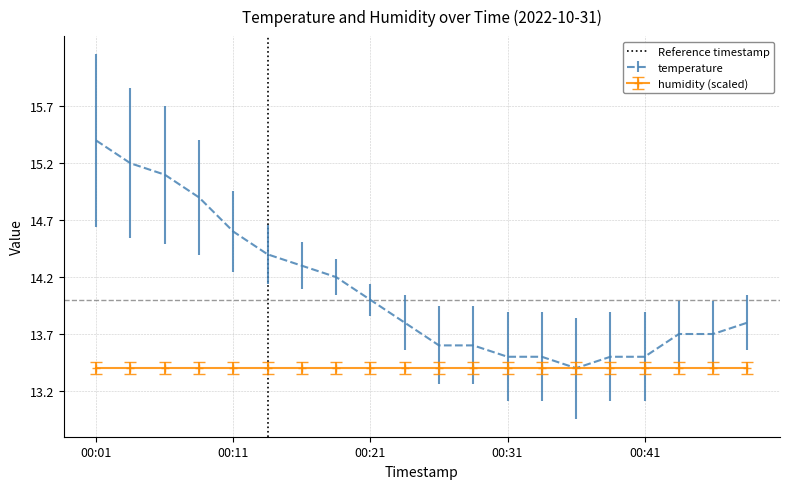

True or false: temperature has a value of 14.6 at 00:11.

True